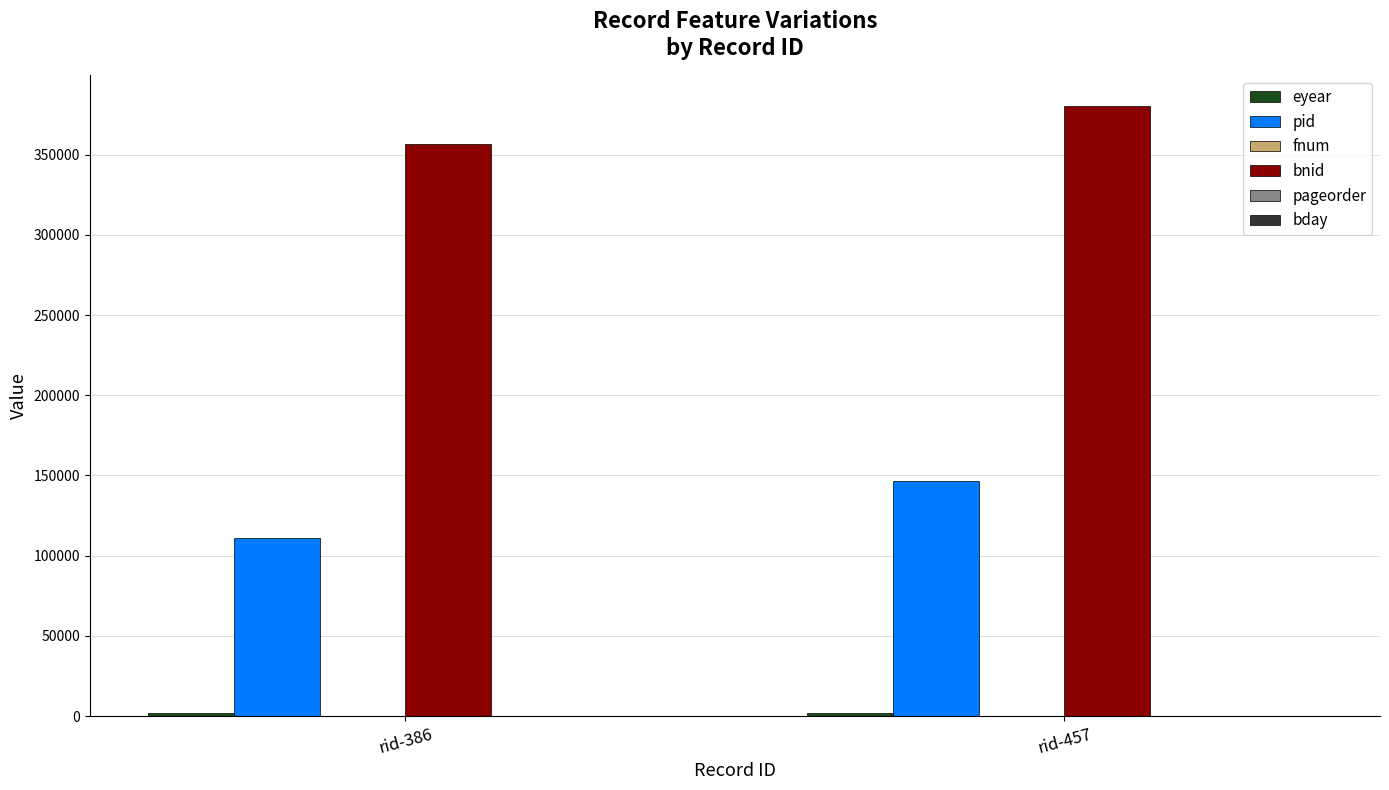

What is the maximum value shown in the chart?

380331